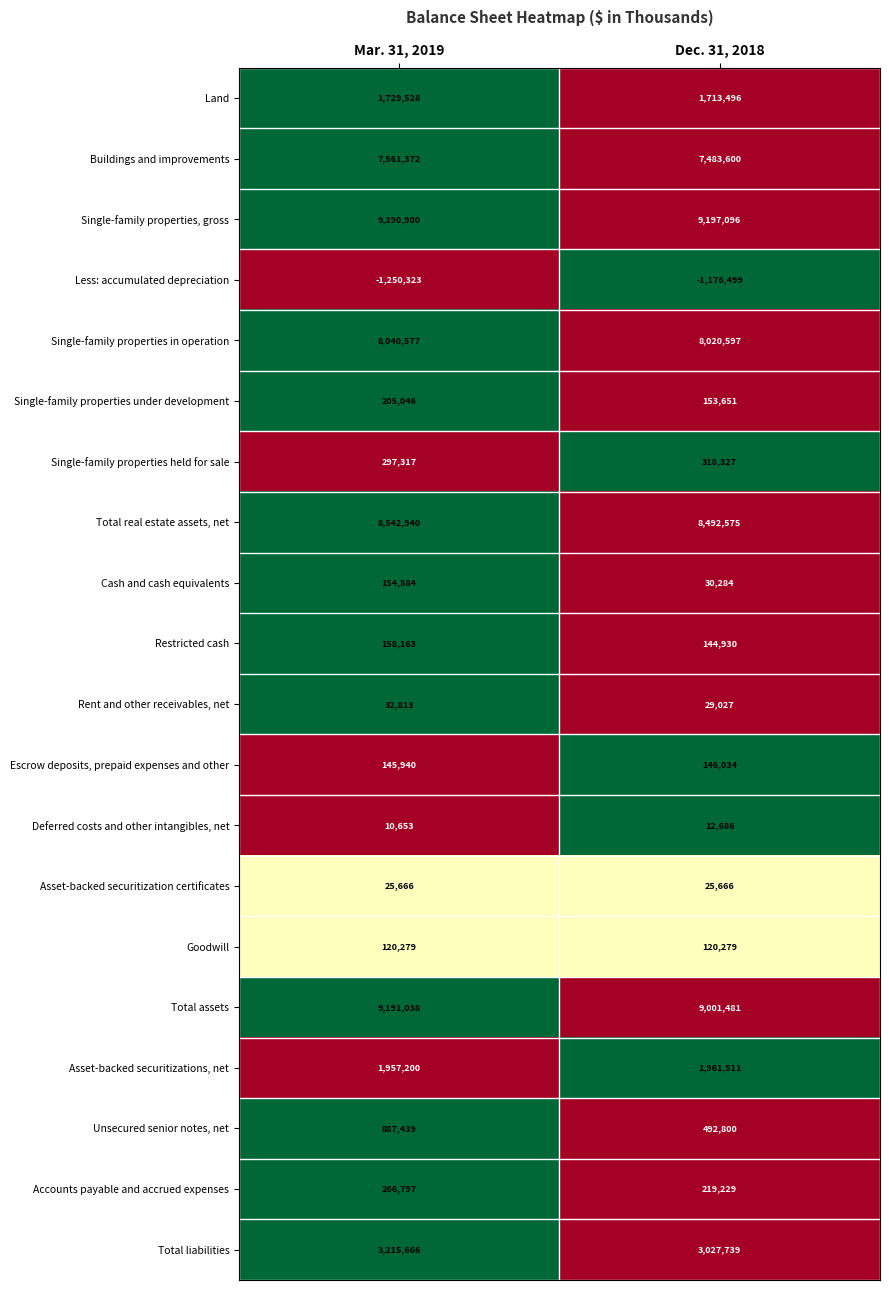

Which series has the largest total across all categories?

Single-family properties, gross